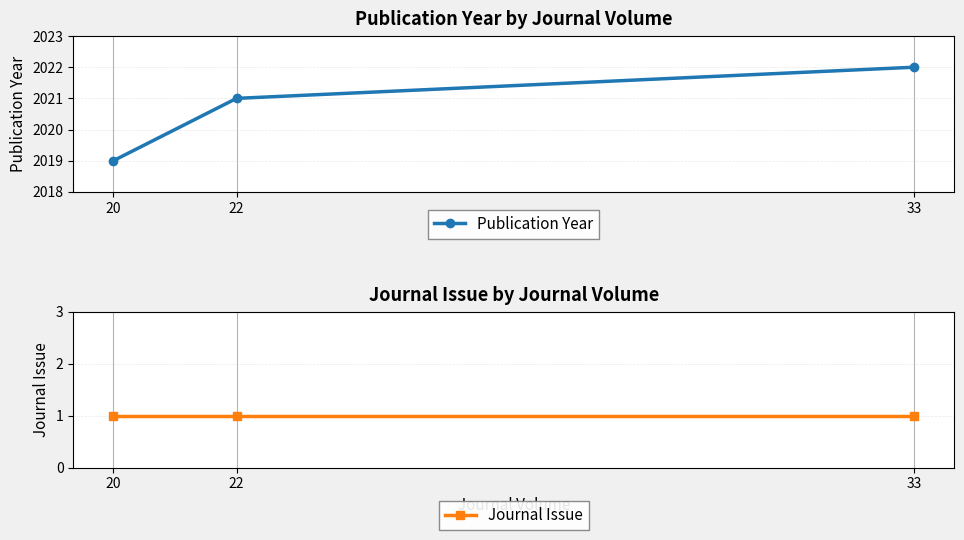

What is the value of the Publication Year point at the 3rd from the left?

2022